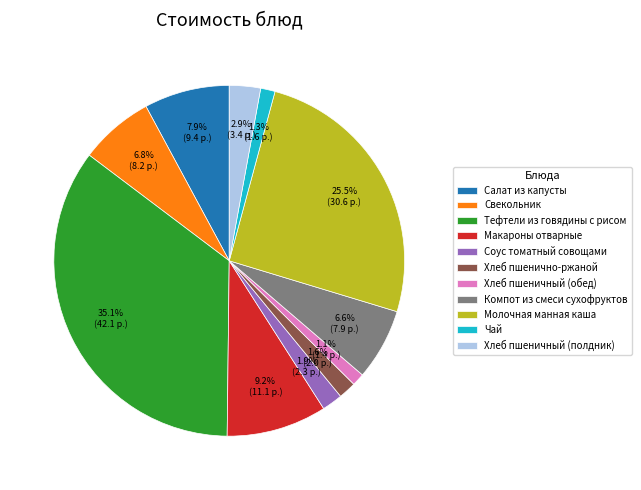

To the nearest percent, what portion does Хлеб пшенично-ржаной represent?

2%